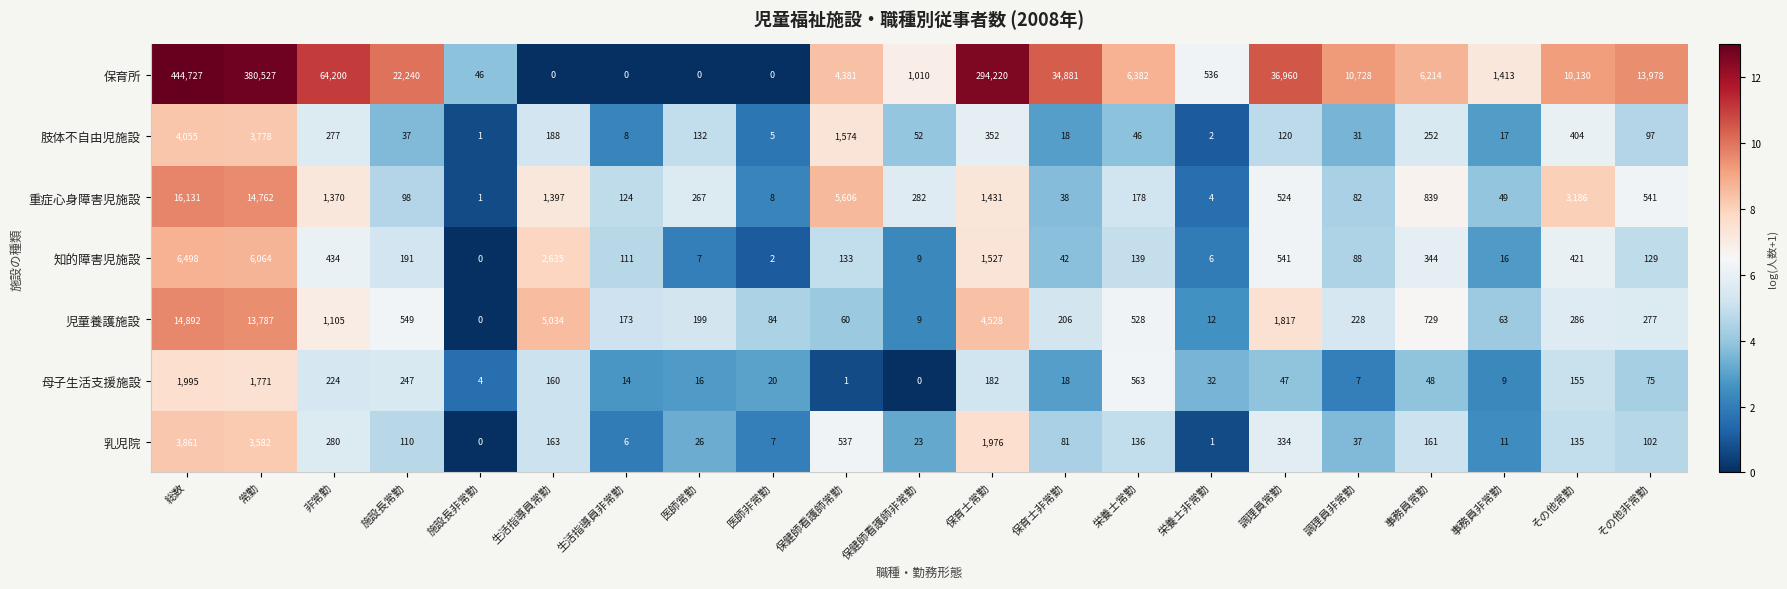

At which label does 乳児院 first exceed 110?

総数